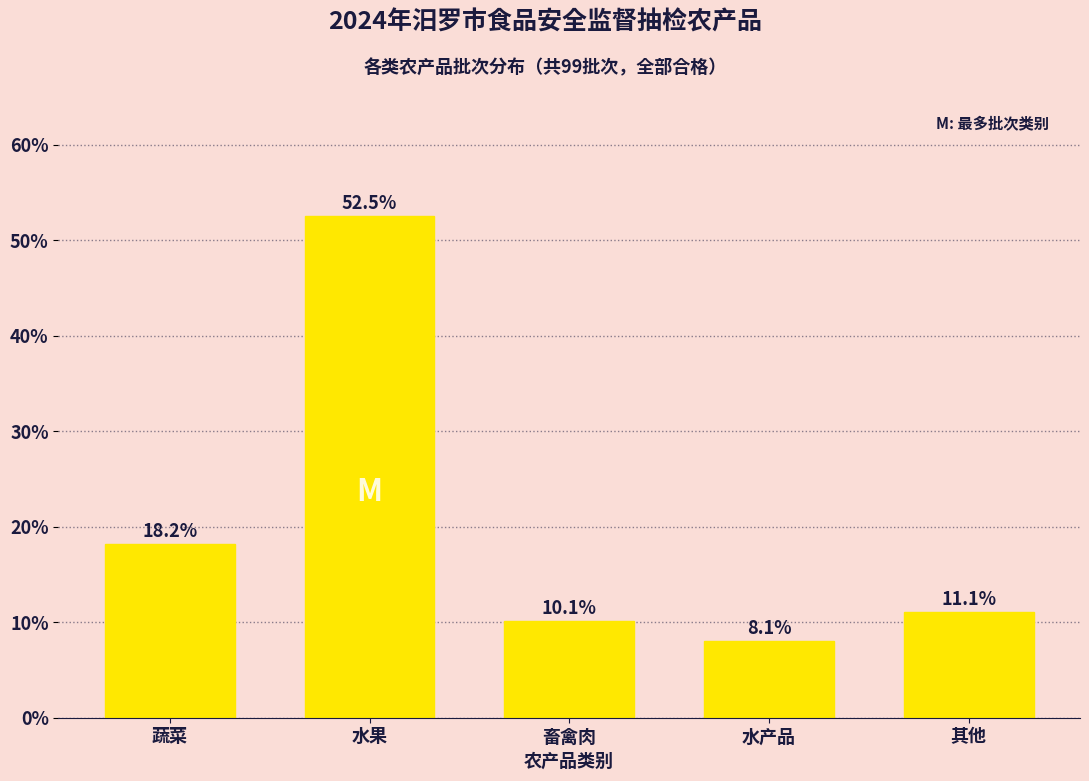

Reading left to right, extract all data points from this chart.

18.2	52.5	10.1	8.1	11.1